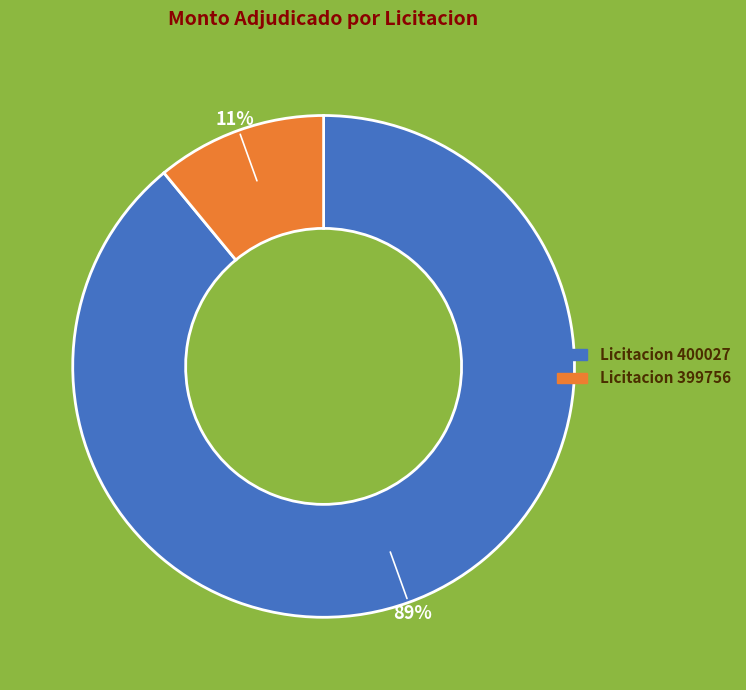

To the nearest percent, what portion does Licitacion 400027 represent?

89%